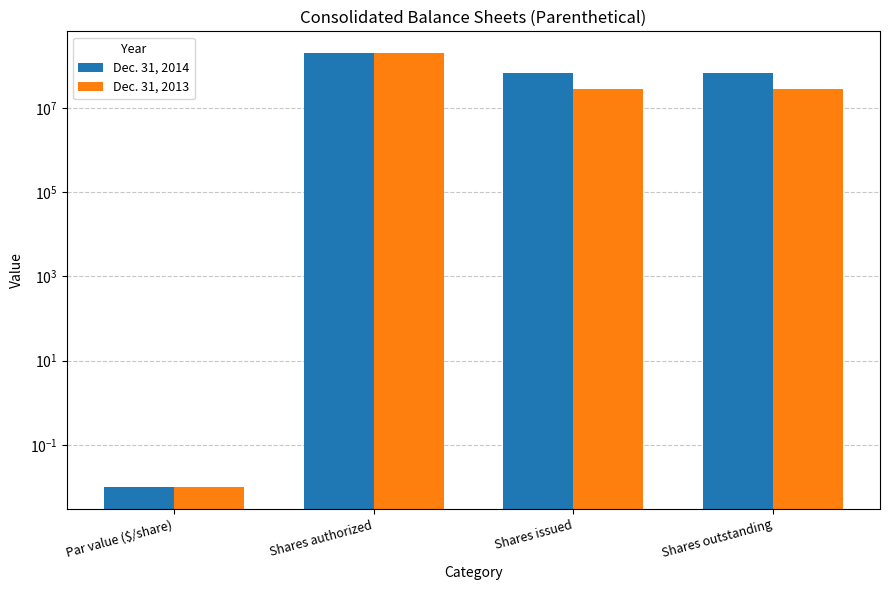

Reading left to right, extract all data points from this chart.

Dec. 31, 2014: 0.0	200000000.0	68691925.0	68691925.0
Dec. 31, 2013: 0.0	200000000.0	28691925.0	28691925.0